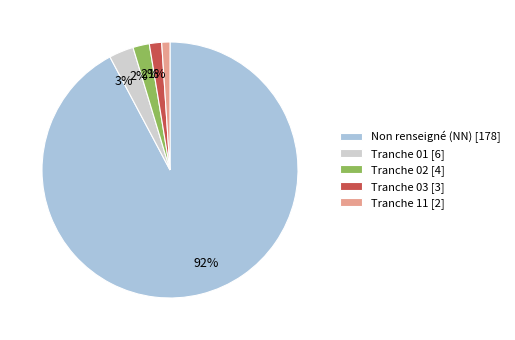

Which has a higher value, Tranche 01 [6] or Tranche 11 [2]?

Tranche 01 [6]